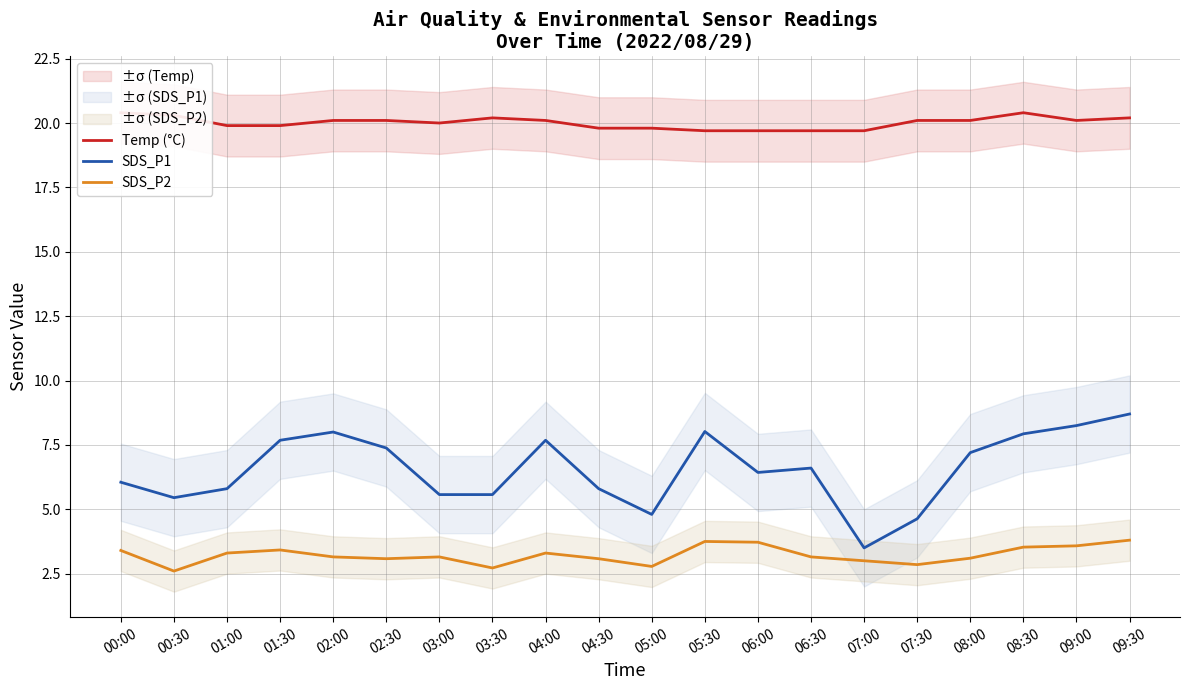

Which category has the highest value in the SDS_P1 series?

09:30